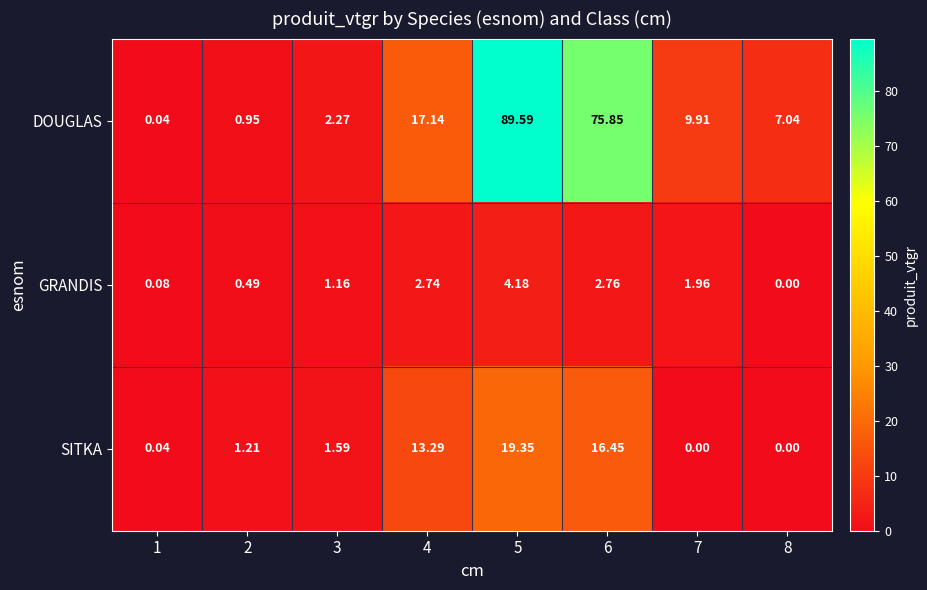

Rank the series by their maximum value, from lowest to highest.

GRANDIS, SITKA, DOUGLAS